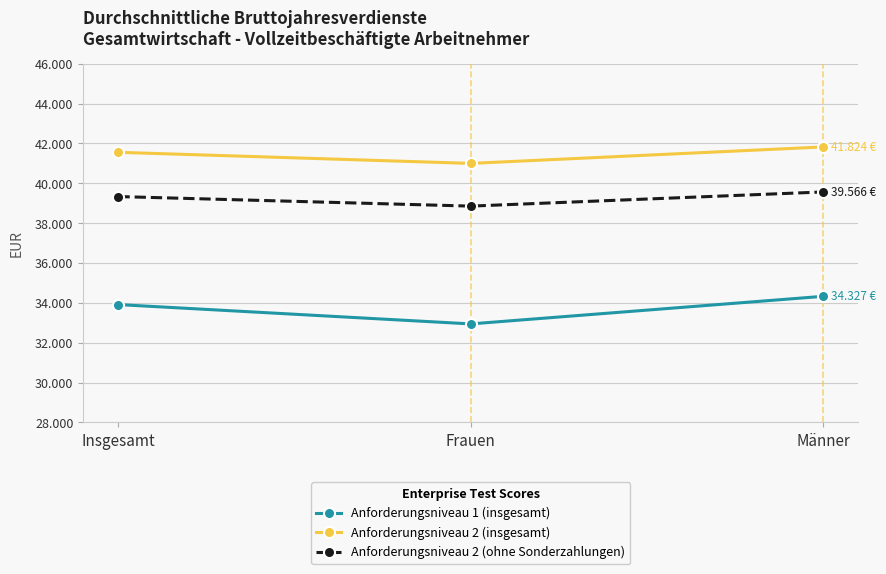

Does the chart have visible grid lines?

Yes